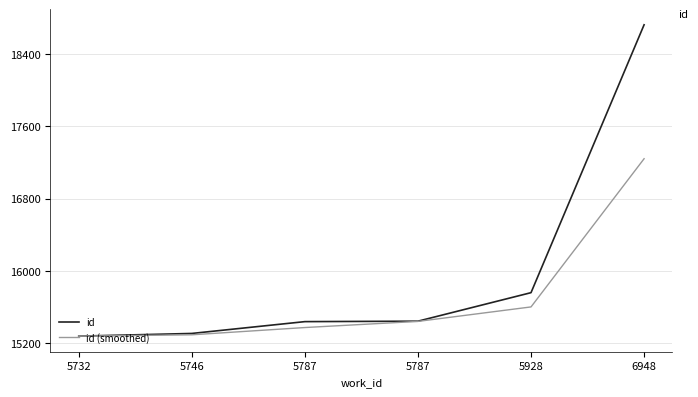

What is the lowest value of the id (smoothed) series?

15275.0